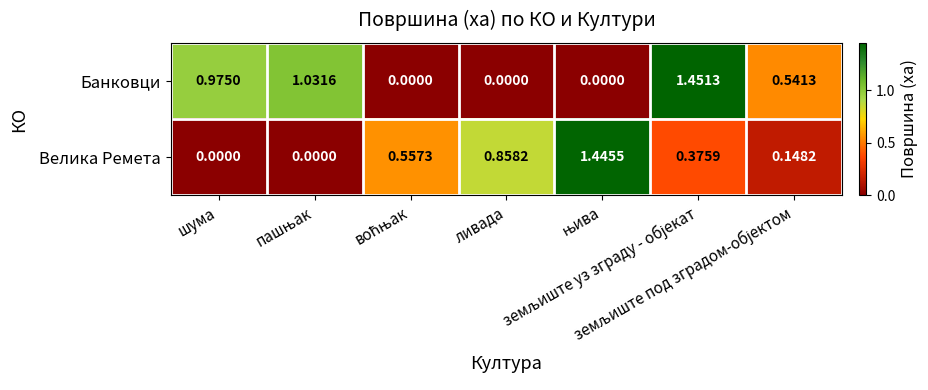

Which series has the widest spread of values?

Банковци